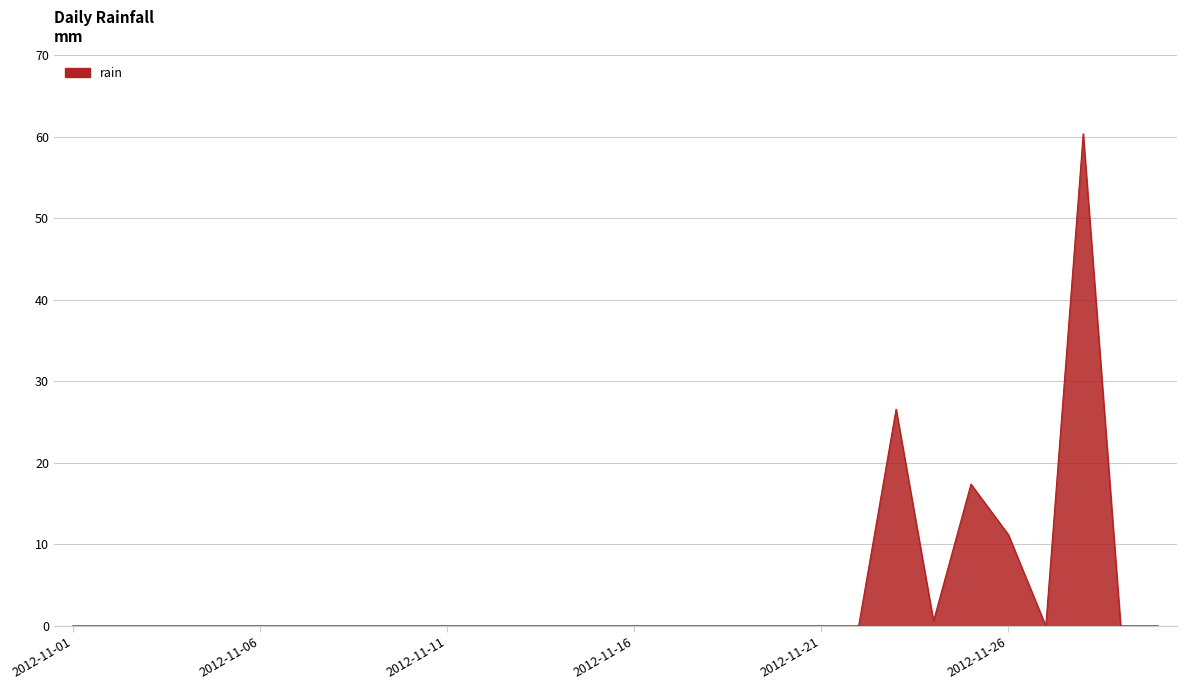

What is the difference between the maximum and minimum values?

60.4